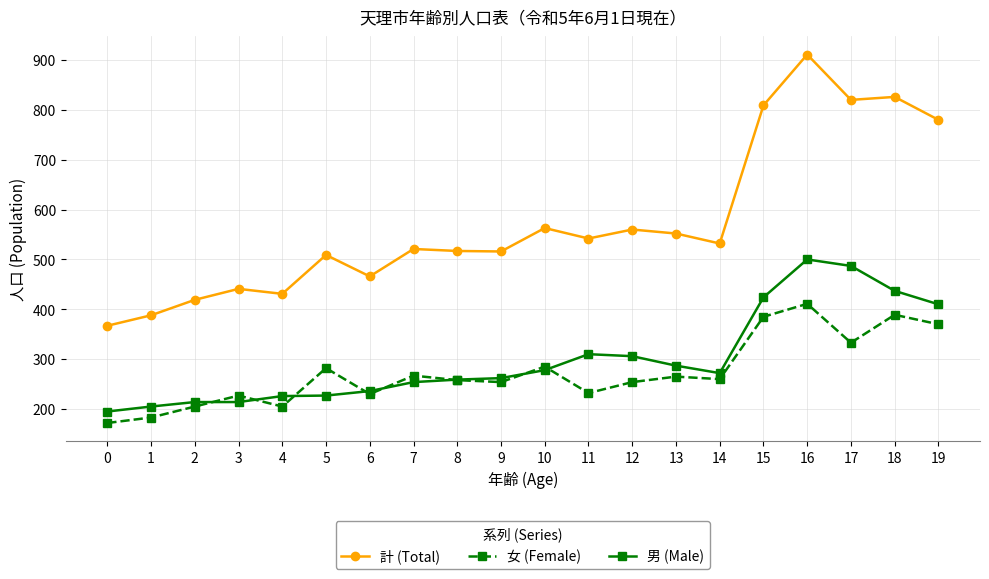

Rank the series at 12 from highest to lowest value.

計 (Total), 男 (Male), 女 (Female)